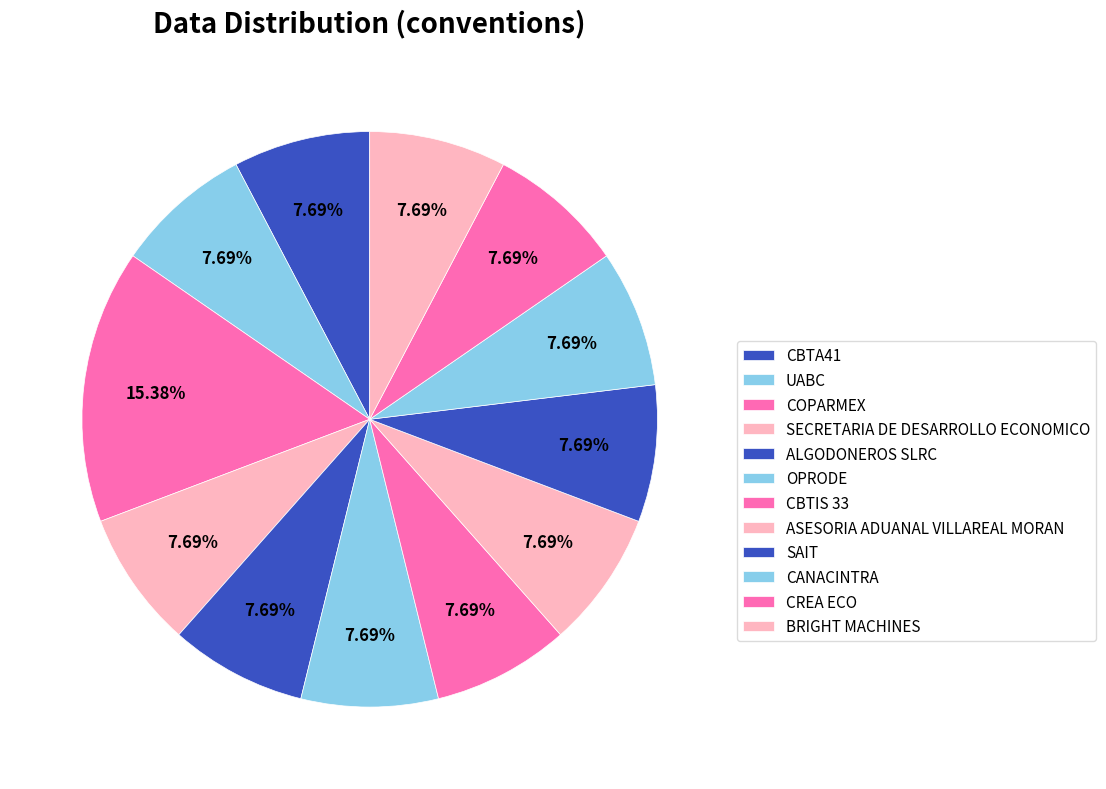

To the nearest percent, what is the average slice percentage?

8%